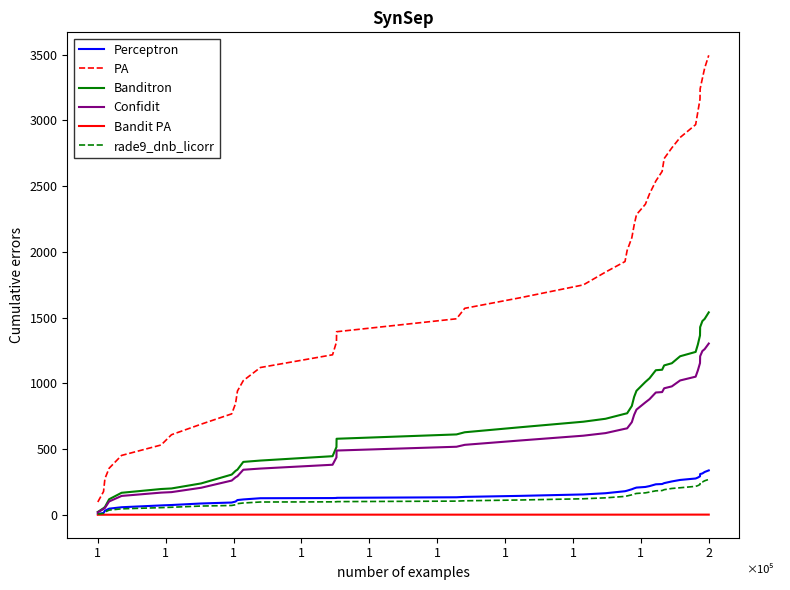

Which series has the largest range (max minus min)?

PA